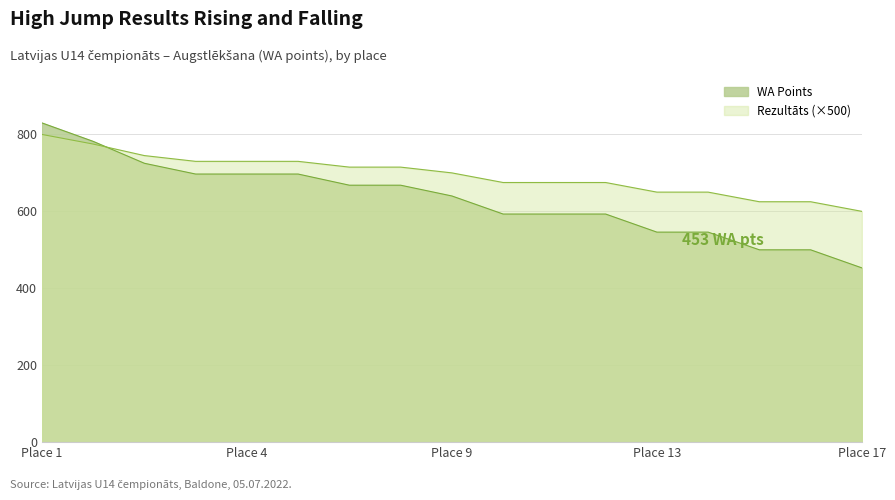

Which series has the largest total across all categories?

Rezultāts (×500)